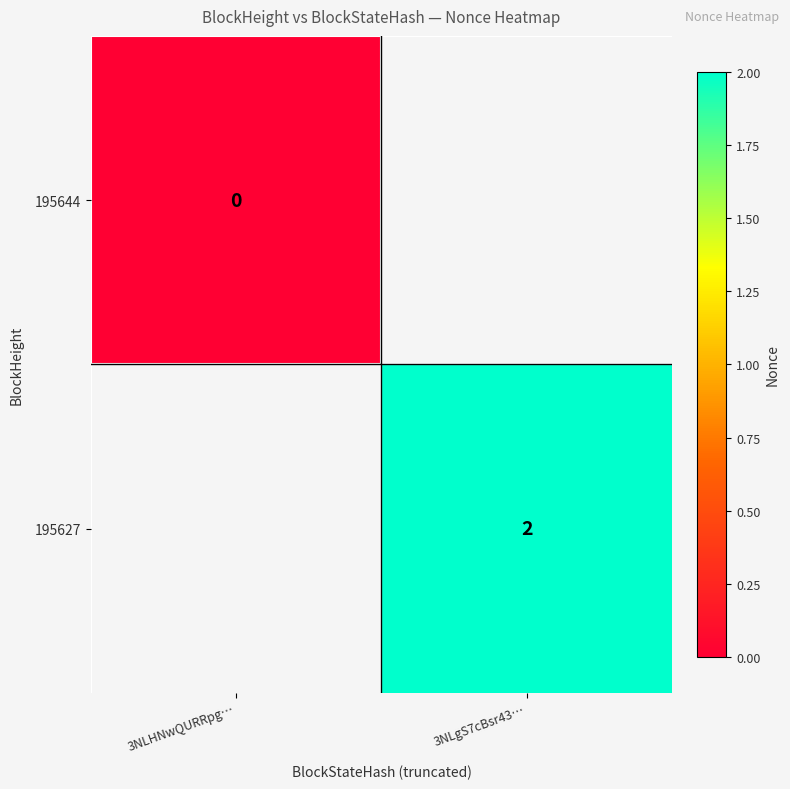

The value of 195627 at 3NLgS7cBsr43… is 2. True or false?

True